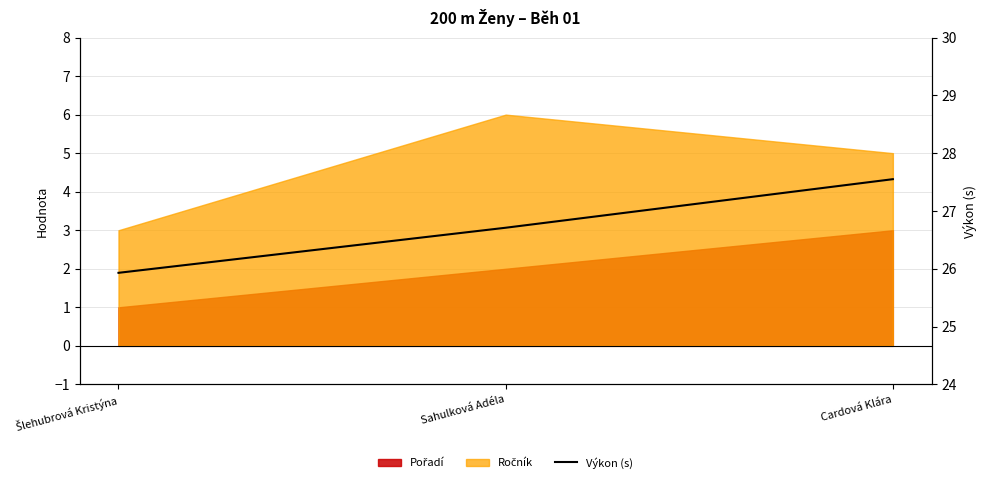

True or false: the data shows 11.0 at Šlehubrová Kristýna.

False